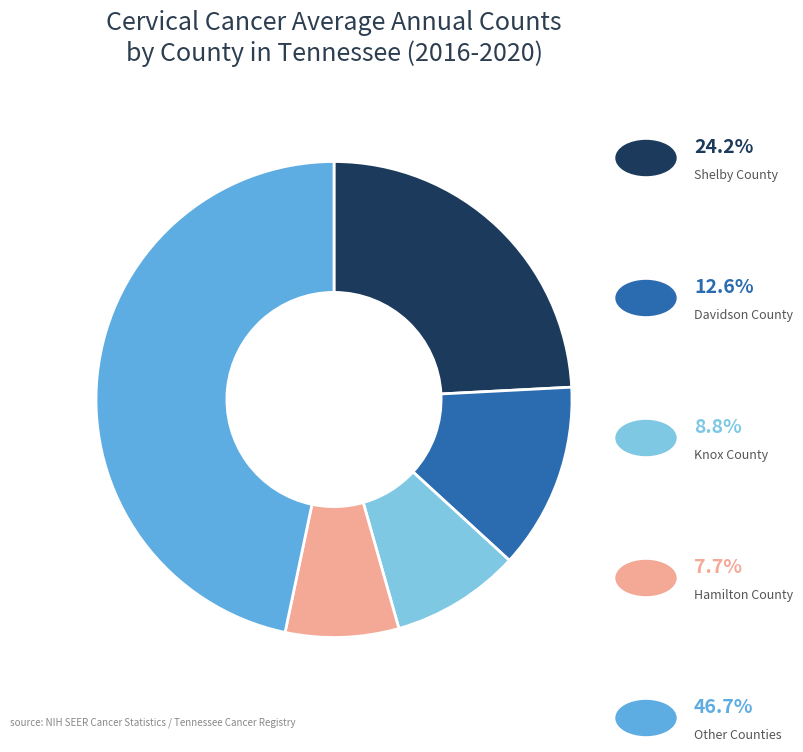

Does any single category account for the majority?

No